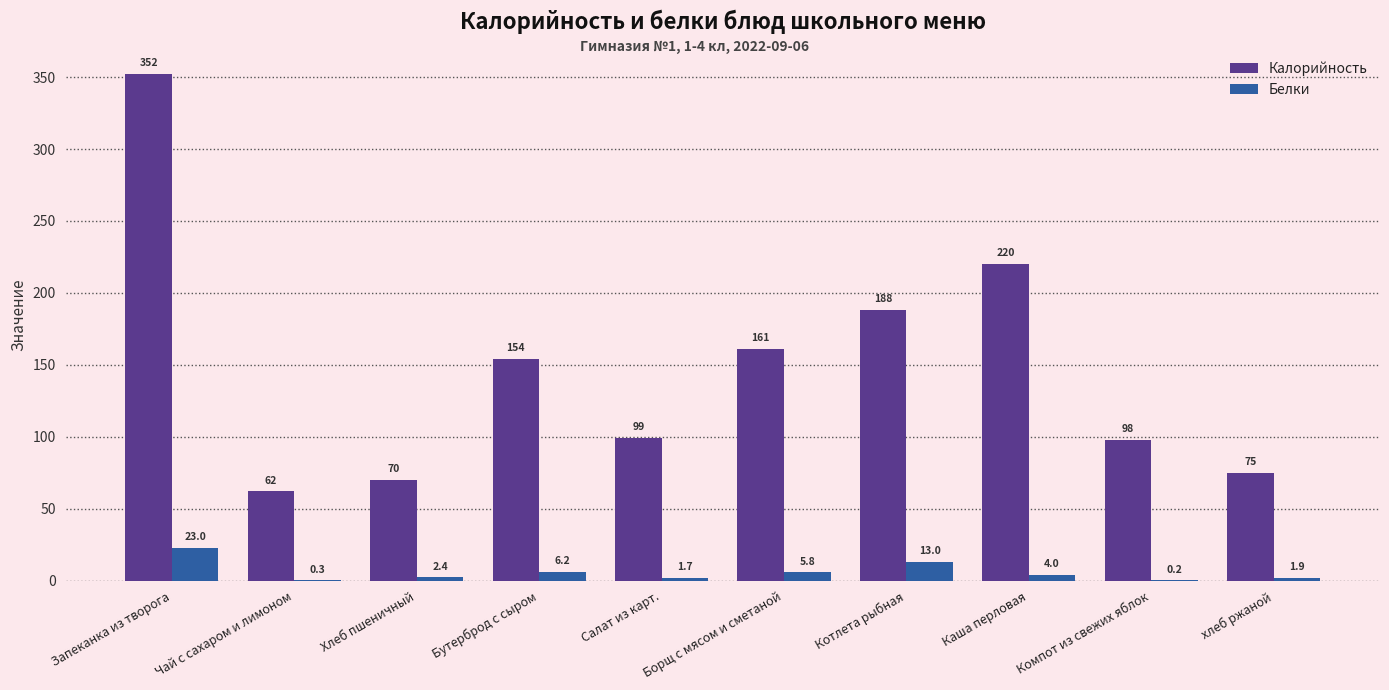

Reading left to right, extract all data points from this chart.

Калорийность: Запеканка из творога=352.0	Чай с сахаром и лимоном=62.0	Хлеб пшеничный=70.1	Бутерброд с сыром=154.0	Салат из карт.=99.0	Борщ с мясом и сметаной=161.0	Котлета рыбная=188.0	Каша перловая=220.0	Компот из свежих яблок=98.0	хлеб ржаной=75.0
Белки: Запеканка из творога=23.0	Чай с сахаром и лимоном=0.3	Хлеб пшеничный=2.4	Бутерброд с сыром=6.2	Салат из карт.=1.7	Борщ с мясом и сметаной=5.8	Котлета рыбная=13.0	Каша перловая=4.0	Компот из свежих яблок=0.2	хлеб ржаной=1.9